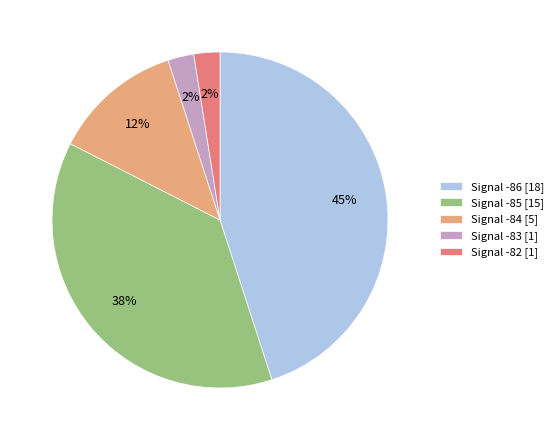

Is there a majority slice in this chart?

No